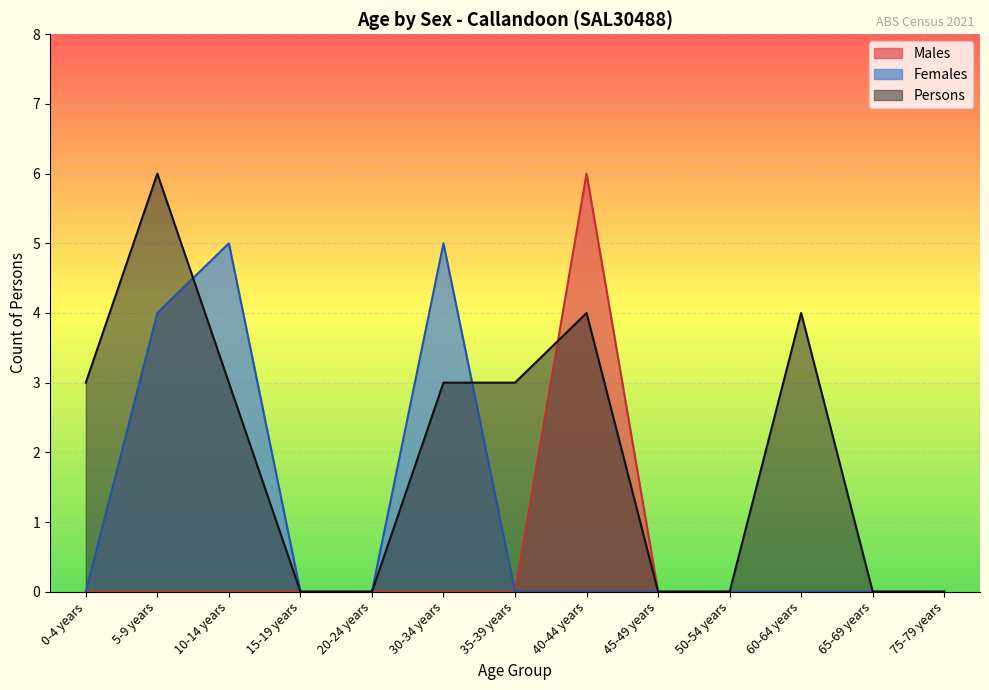

What is the difference between the highest and lowest values at 30-34 years?

5